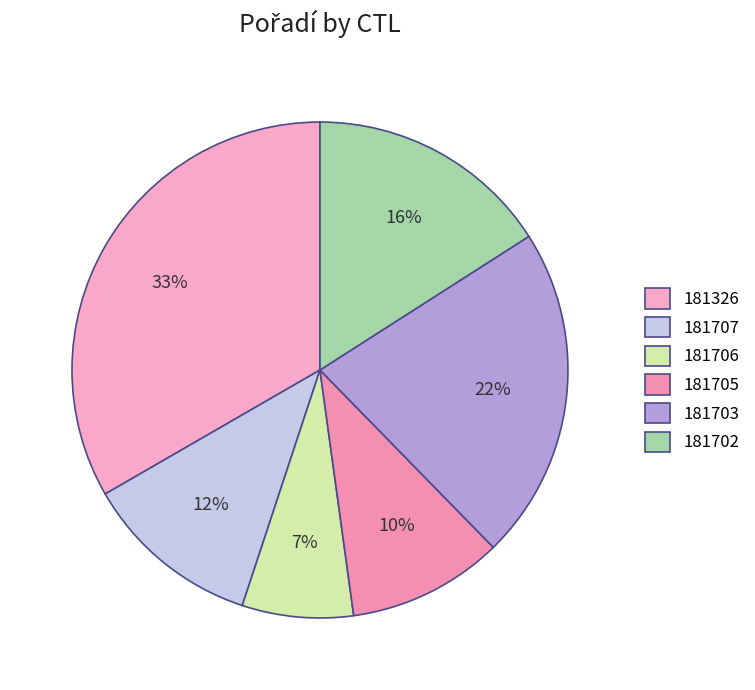

To the nearest percent, what portion does 181703 represent?

22%